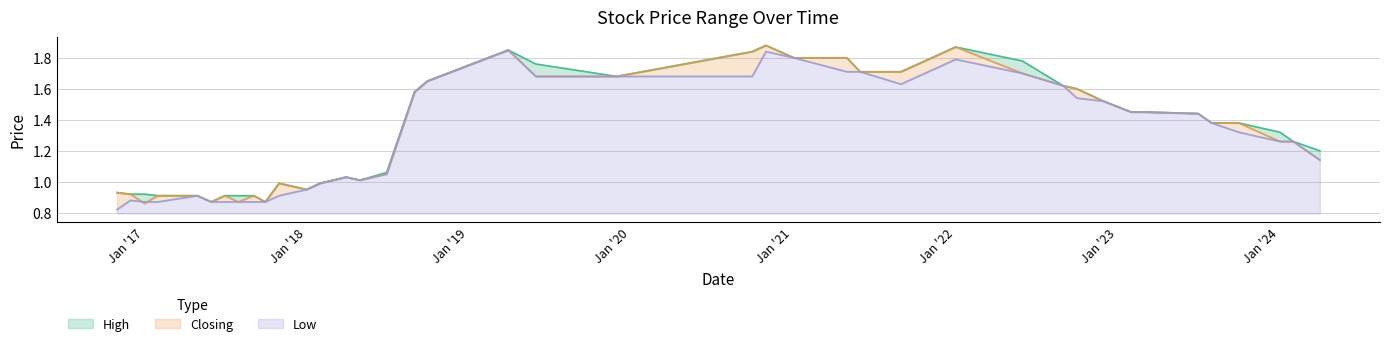

Is the value of High at 2018-04-01 greater than the value of Closing at 2016-12-01?

Yes